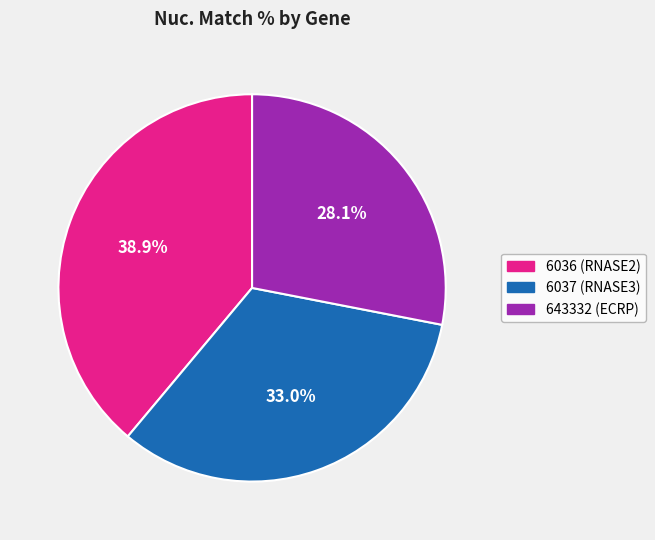

Is it true that 6037 (RNASE3) is 41% of the pie?

False